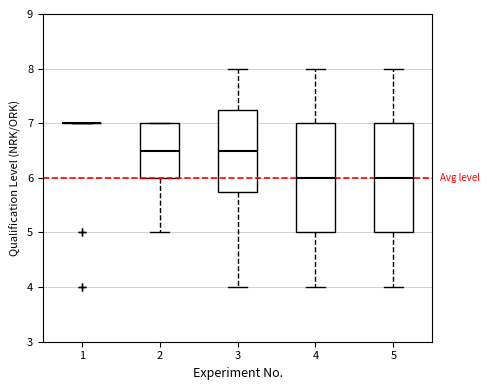

Reading left to right, transcribe this box plot: for each box, give where its median line is, the range the box spans, and where its two whiskers end, as read against the y-axis. The values are not printed on the chart, so give them approximately, as read against the axis.

1: box collapsed to a line at 7.0, whiskers 7.0 to 7.0
2: median 6.5, box 6.0 to 7.0, whiskers 5.0 to 7.0
3: median 6.5, box 5.8 to 7.3, whiskers 4.0 to 8.0
4: median 6.0, box 5.0 to 7.0, whiskers 4.0 to 8.0
5: median 6.0, box 5.0 to 7.0, whiskers 4.0 to 8.0